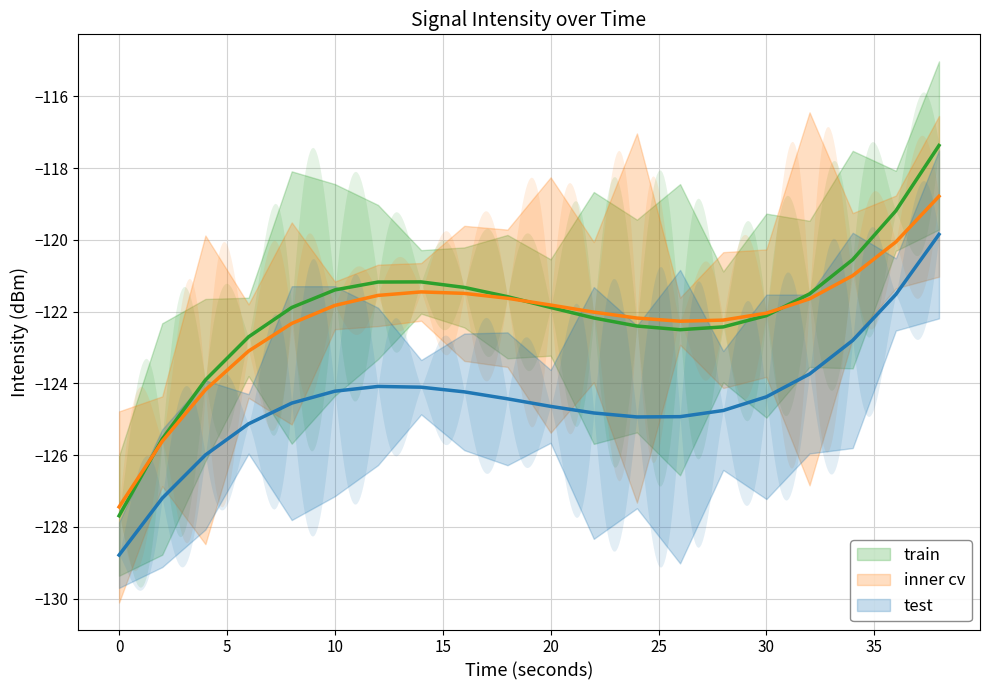

Is it true that train equals -88.9 at 8?

False